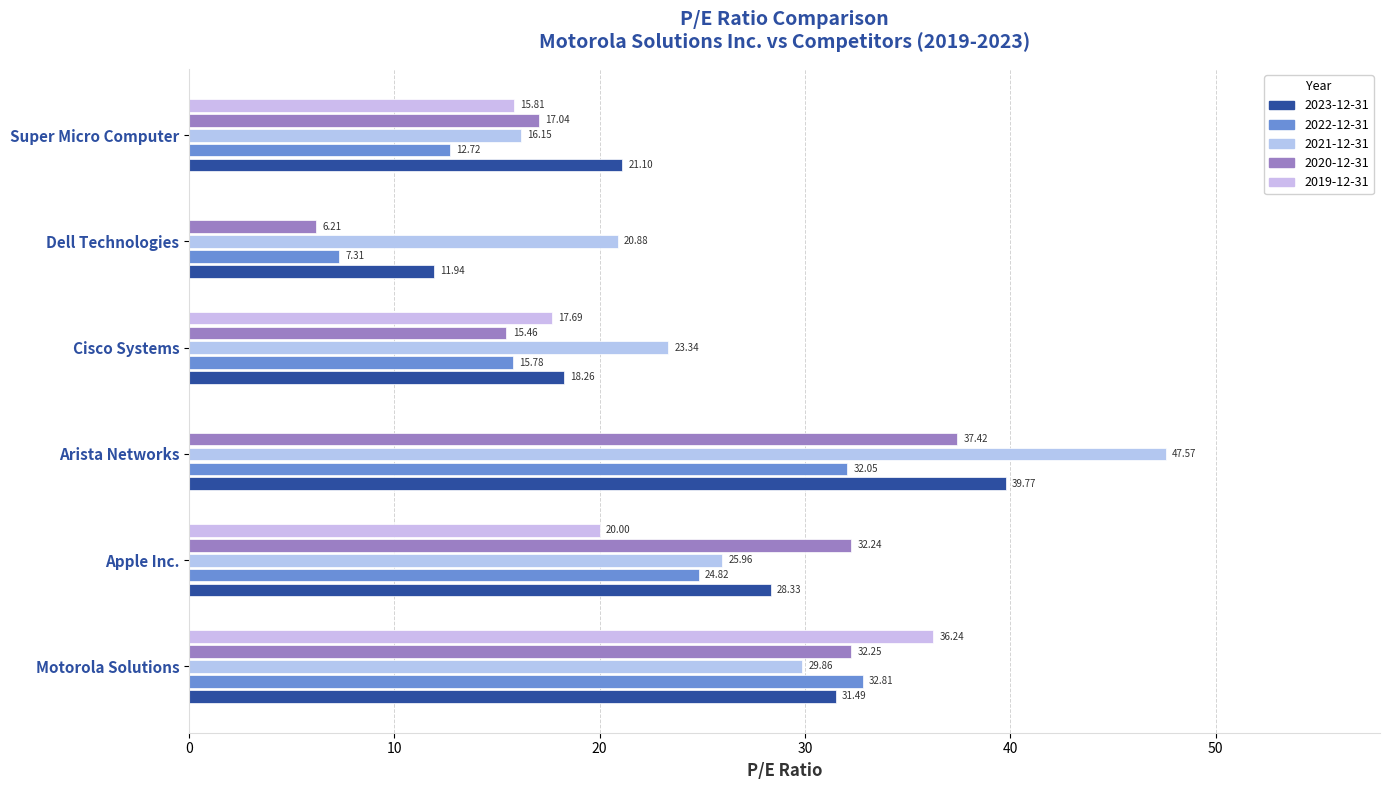

At Apple Inc., list the series in order from smallest to largest.

2019-12-31, 2022-12-31, 2021-12-31, 2023-12-31, 2020-12-31